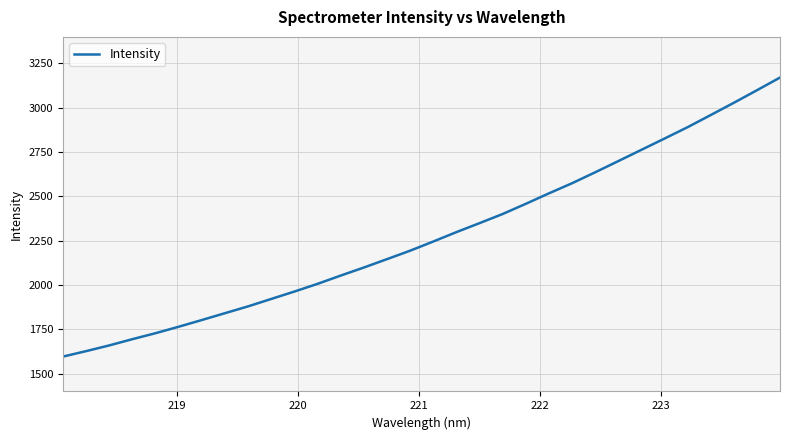

What is the minimum value shown in the chart?

1596.8